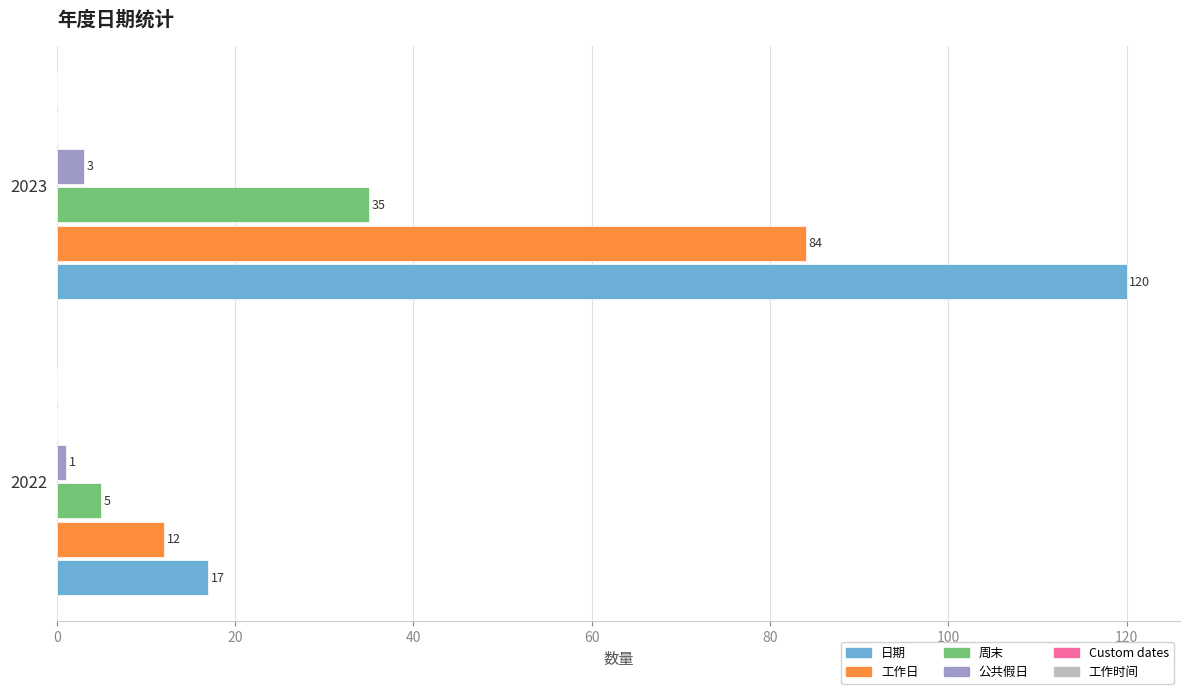

What is the maximum value for 公共假日?

3